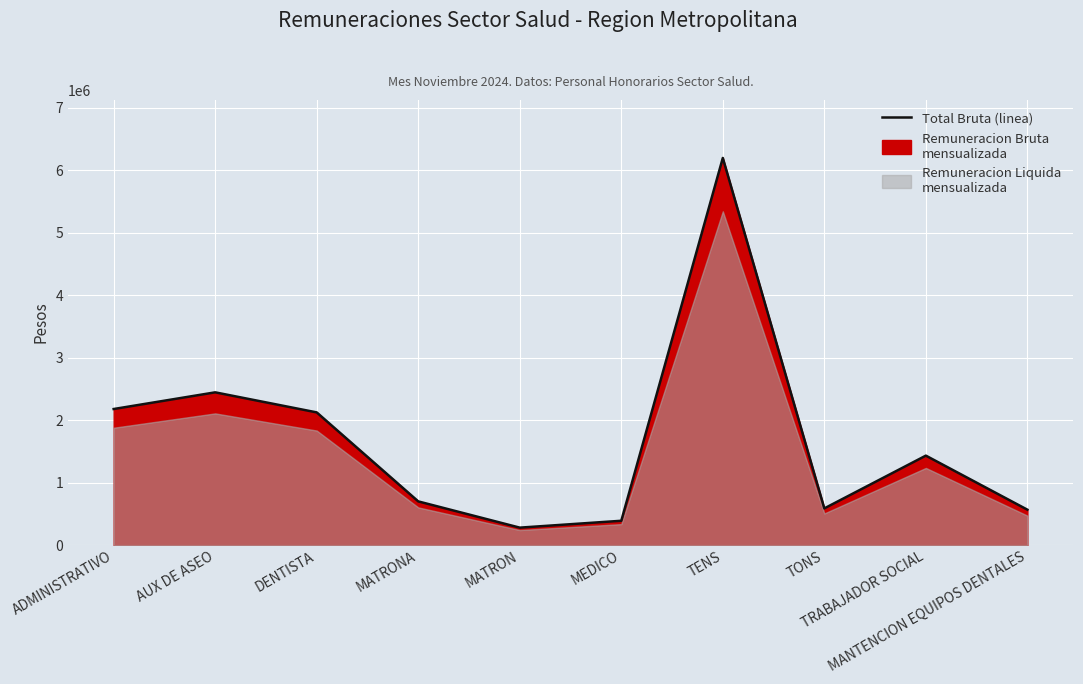

Is it true that the value at TONS is 588000?

True